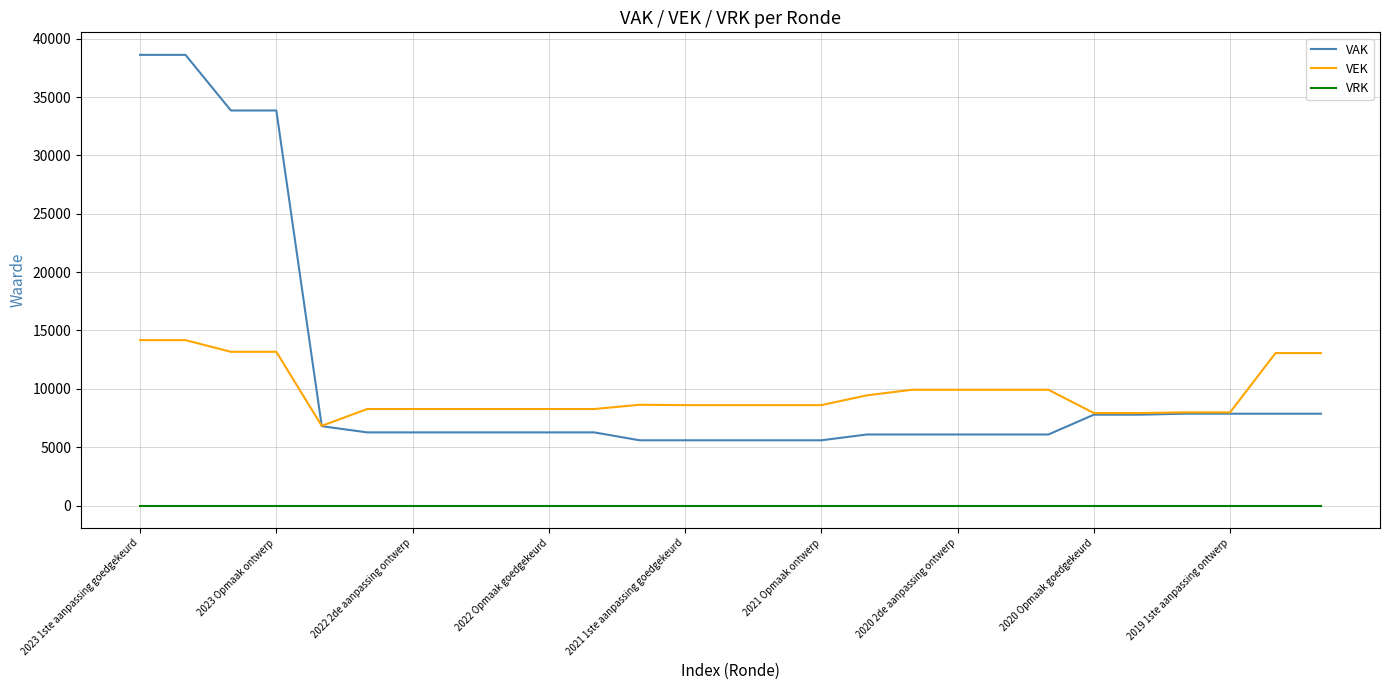

List the series in order of their peak value, highest first.

VAK, VEK, VRK